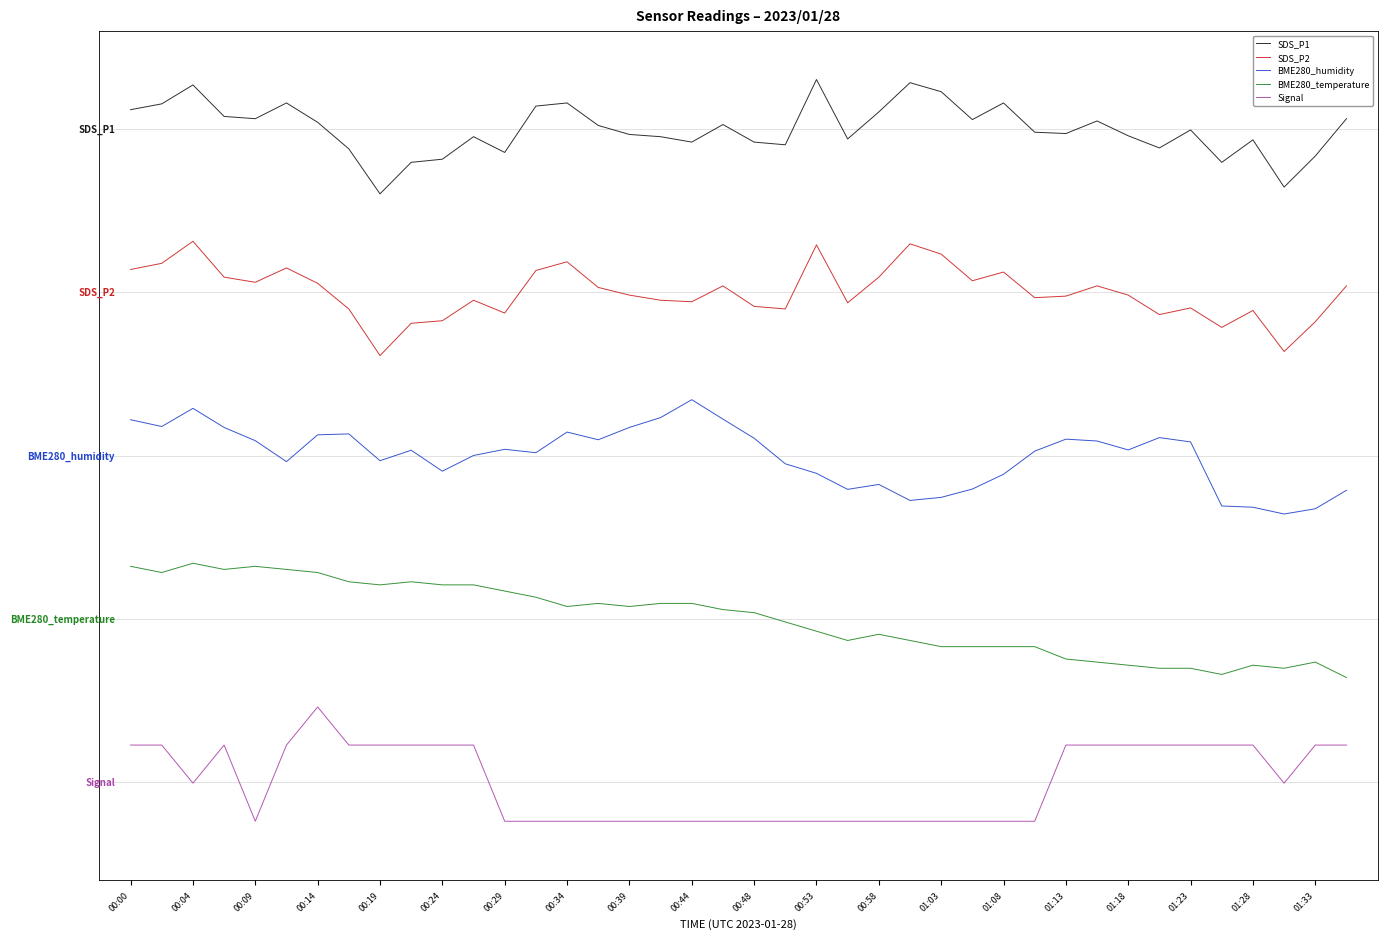

Is this an area chart (filled region under the line)?

No